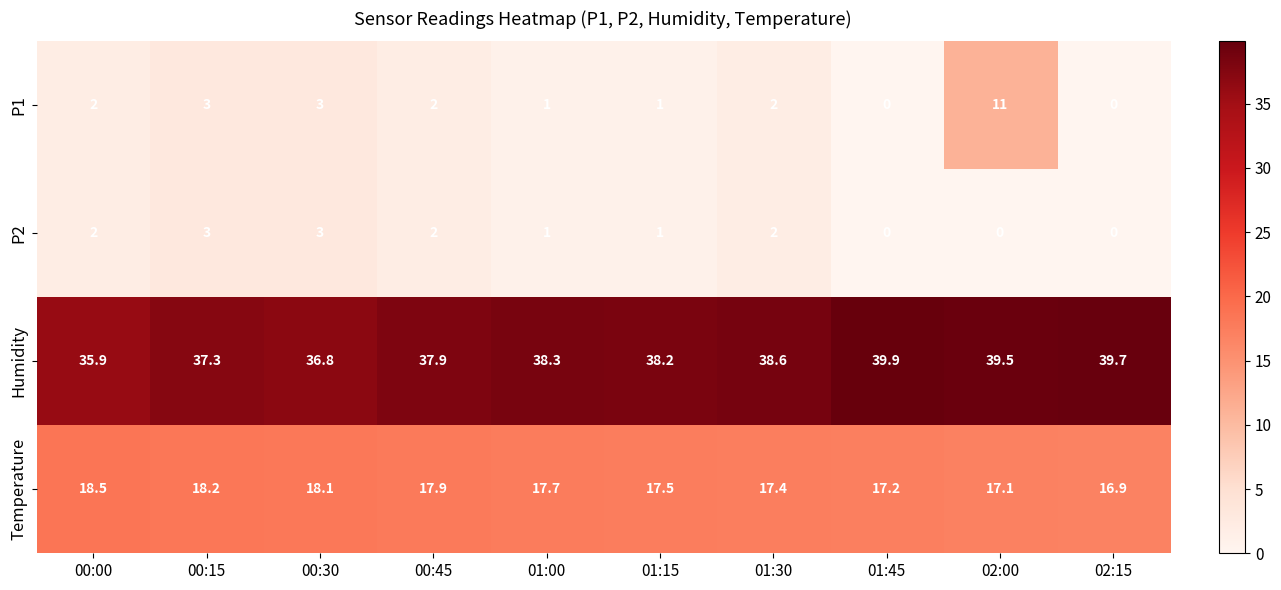

List the labels in order of Humidity value, smallest first.

00:00, 00:30, 00:15, 00:45, 01:15, 01:00, 01:30, 02:00, 02:15, 01:45